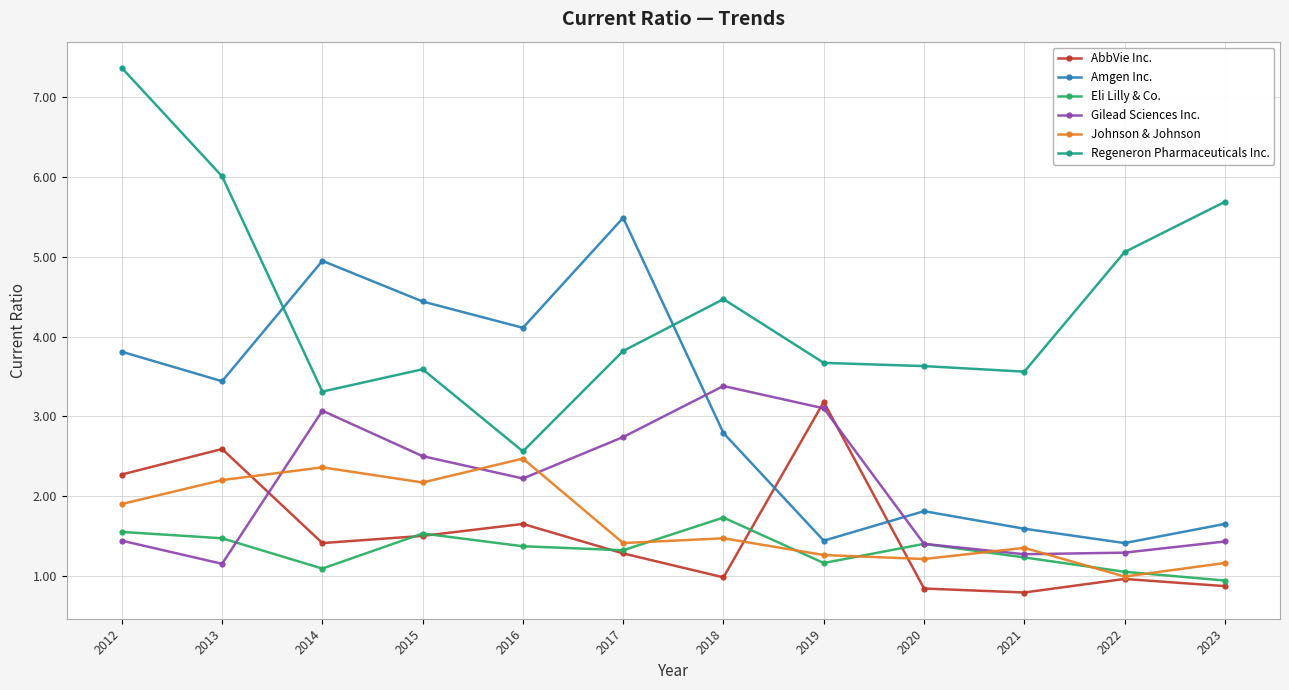

At 2018, list the series in order from largest to smallest.

Regeneron Pharmaceuticals Inc., Gilead Sciences Inc., Amgen Inc., Eli Lilly & Co., Johnson & Johnson, AbbVie Inc.